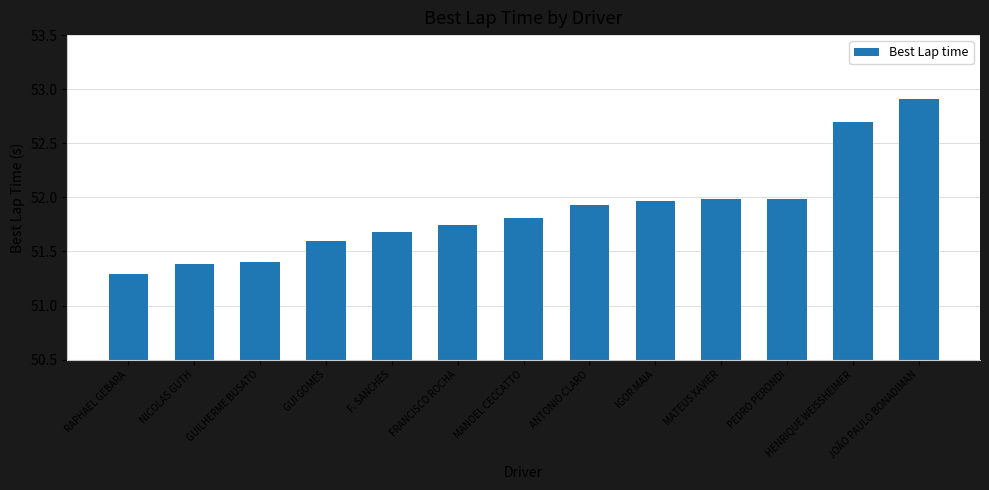

What is the label of the 4th bar from the left?

GUI GOMES